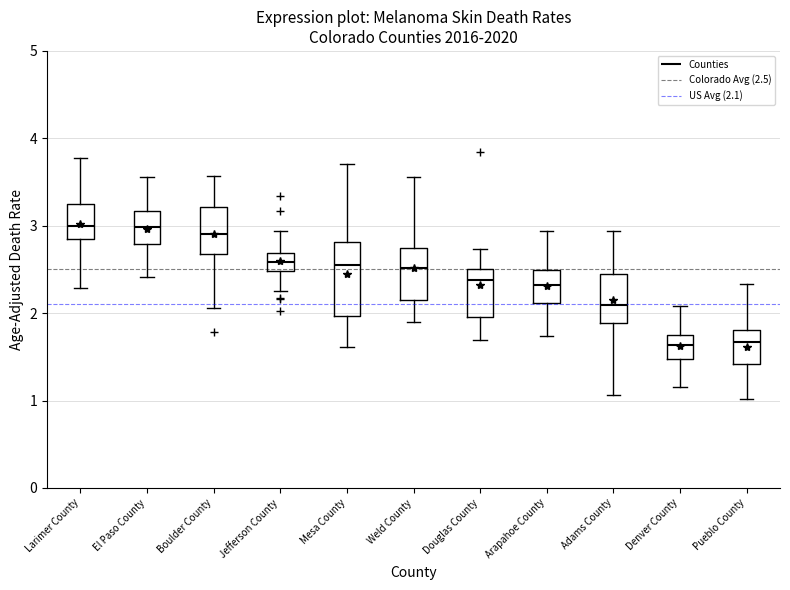

Reading left to right, transcribe this box plot: for each box, give where its median line is, the range the box spans, and where its two whiskers end, as read against the y-axis. The values are not printed on the chart, so give them approximately, as read against the axis.

Larimer County: median 3.0, box 2.8 to 3.3, whiskers 2.3 to 3.8
El Paso County: median 3.0, box 2.8 to 3.2, whiskers 2.4 to 3.6
Boulder County: median 2.9, box 2.7 to 3.2, whiskers 2.1 to 3.6
Jefferson County: median 2.6, box 2.5 to 2.7, whiskers 2.2 to 2.9
Mesa County: median 2.5, box 2.0 to 2.8, whiskers 1.6 to 3.7
Weld County: median 2.5, box 2.2 to 2.7, whiskers 1.9 to 3.6
Douglas County: median 2.4, box 2.0 to 2.5, whiskers 1.7 to 2.7
Arapahoe County: median 2.3, box 2.1 to 2.5, whiskers 1.7 to 2.9
Adams County: median 2.1, box 1.9 to 2.4, whiskers 1.1 to 2.9
Denver County: median 1.6, box 1.5 to 1.7, whiskers 1.2 to 2.1
Pueblo County: median 1.7, box 1.4 to 1.8, whiskers 1.0 to 2.3